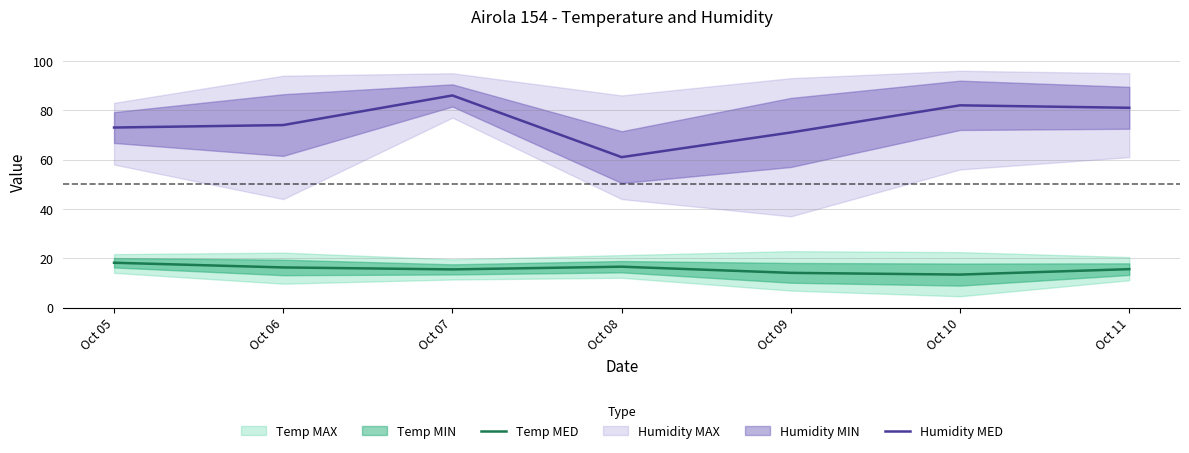

Between Oct 10 and Oct 11, which series saw the biggest shift?

Temp MED